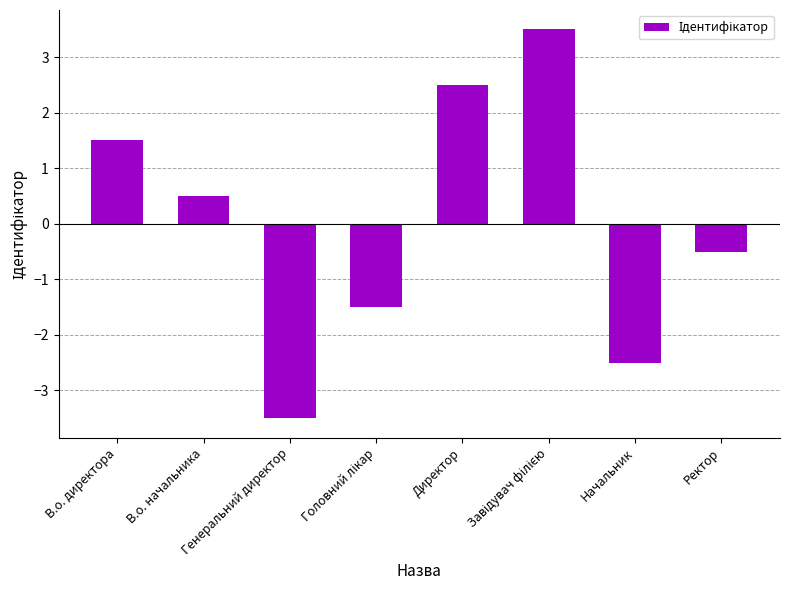

What is the greatest value displayed?

3.5